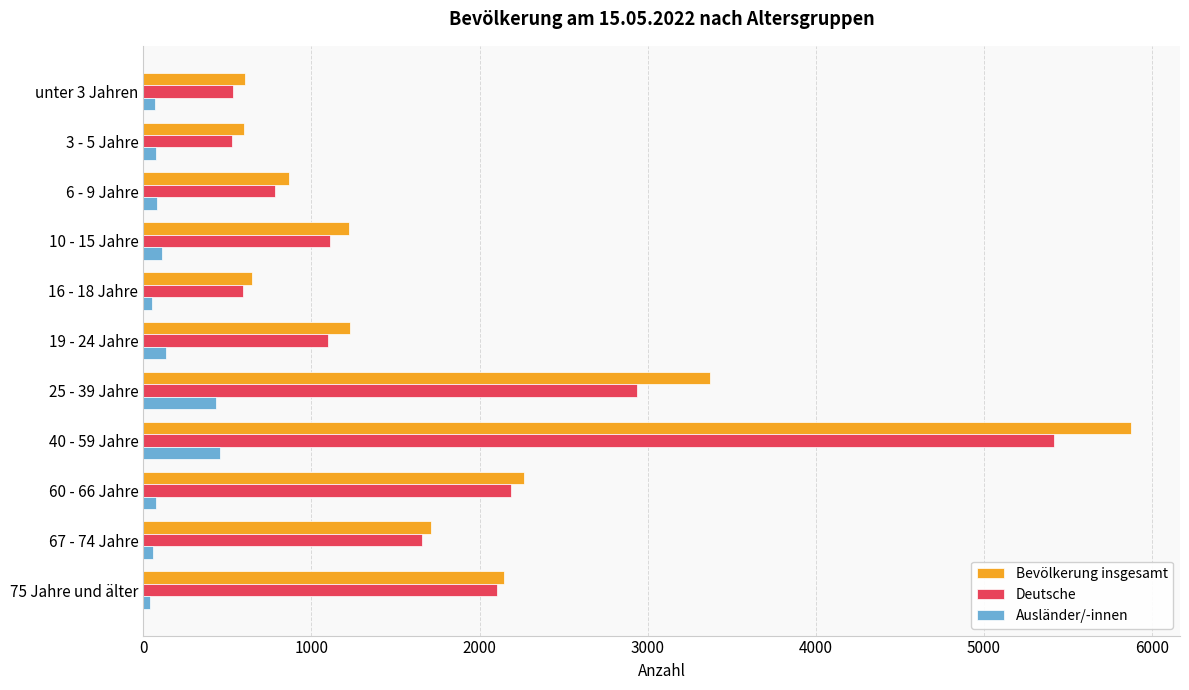

At which label does Deutsche reach its peak?

40 - 59 Jahre